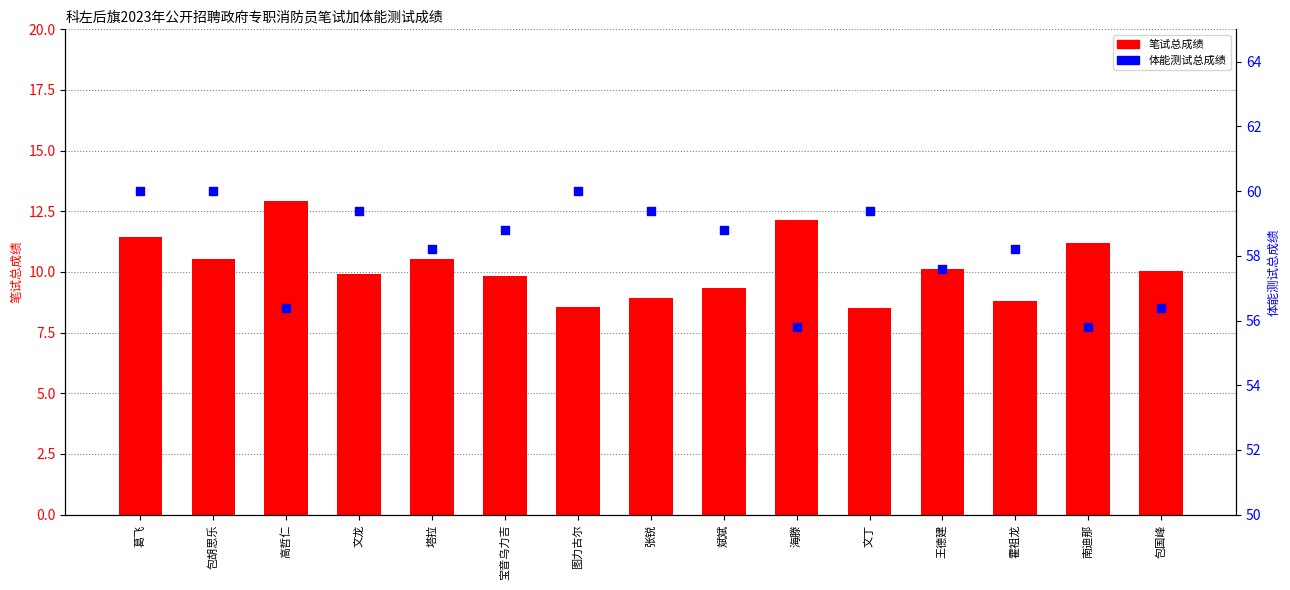

Is the value of 笔试总成绩 at 图力古尔 greater than the value of 体能测试总成绩 at 南迪那?

No